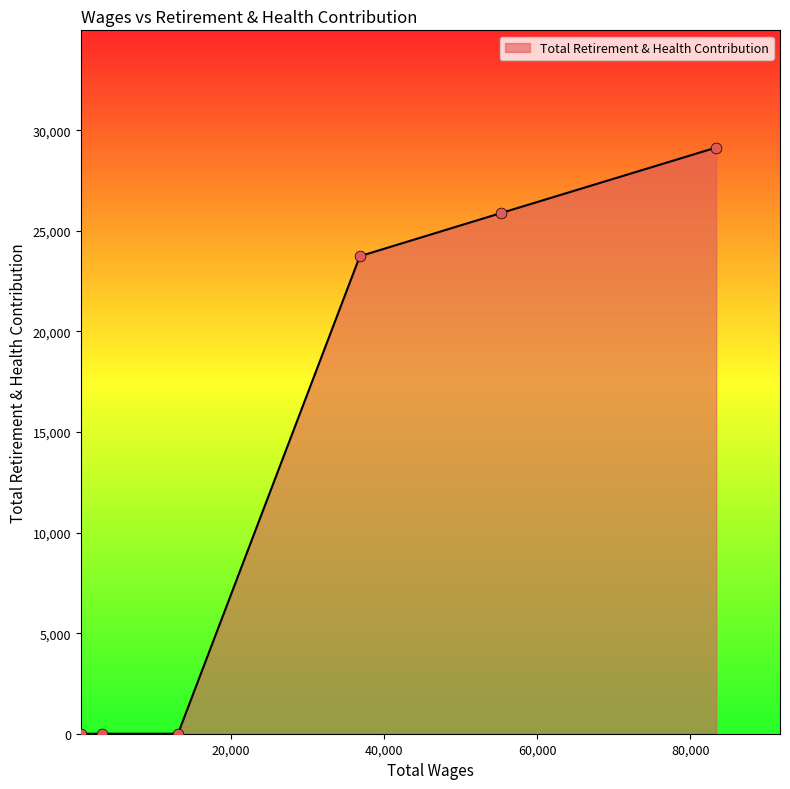

True or false: the data has more than 2 interior local peaks.

False